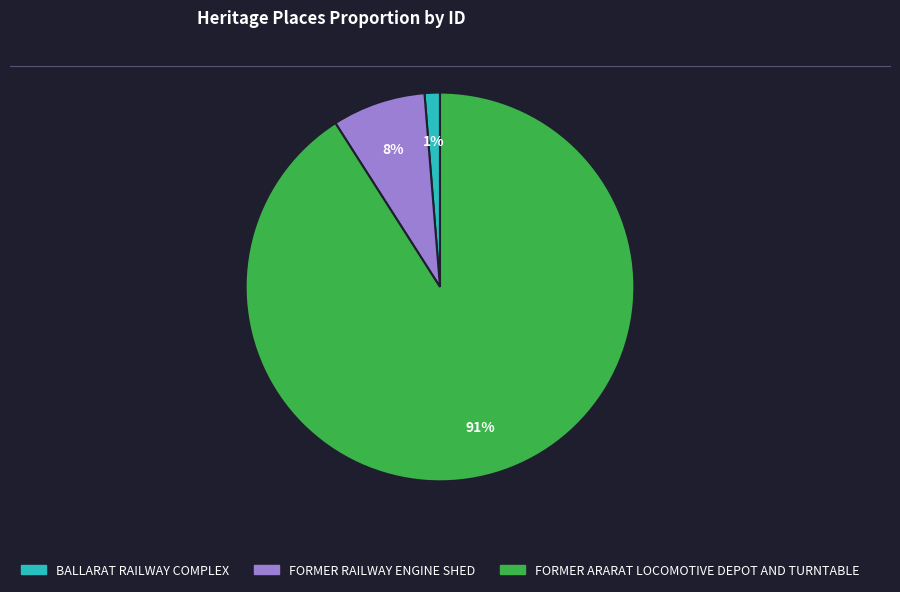

To the nearest percent, what is the average slice percentage?

33%